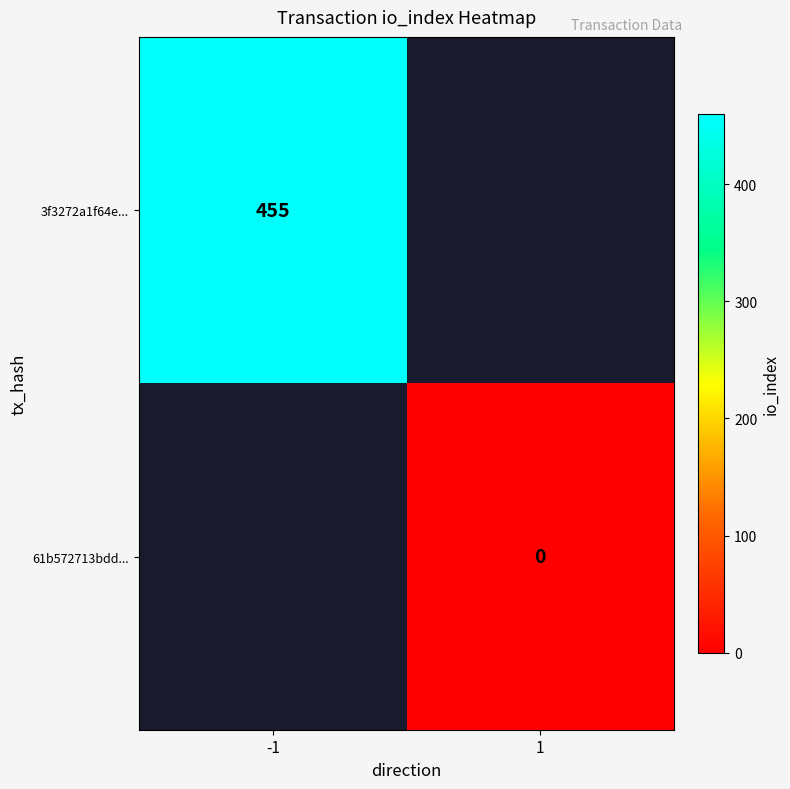

True or false: 3f3272a1f64e... has a value of 455 at -1.

True